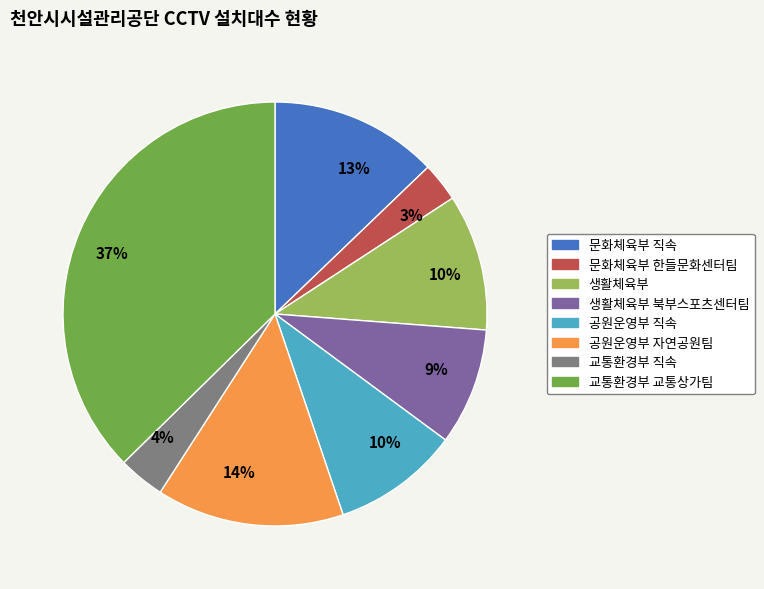

Is there any slice that represents more than half of the pie?

No